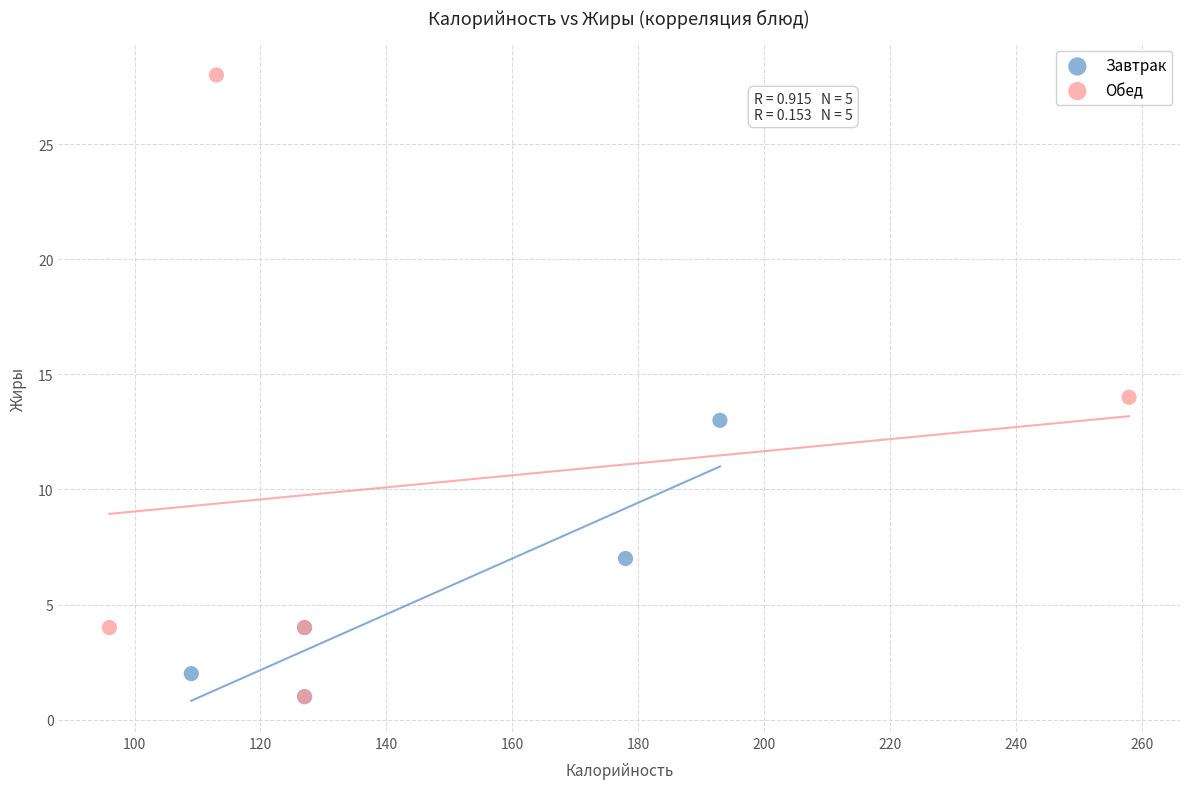

Which series has the widest spread of Y values?

Обед